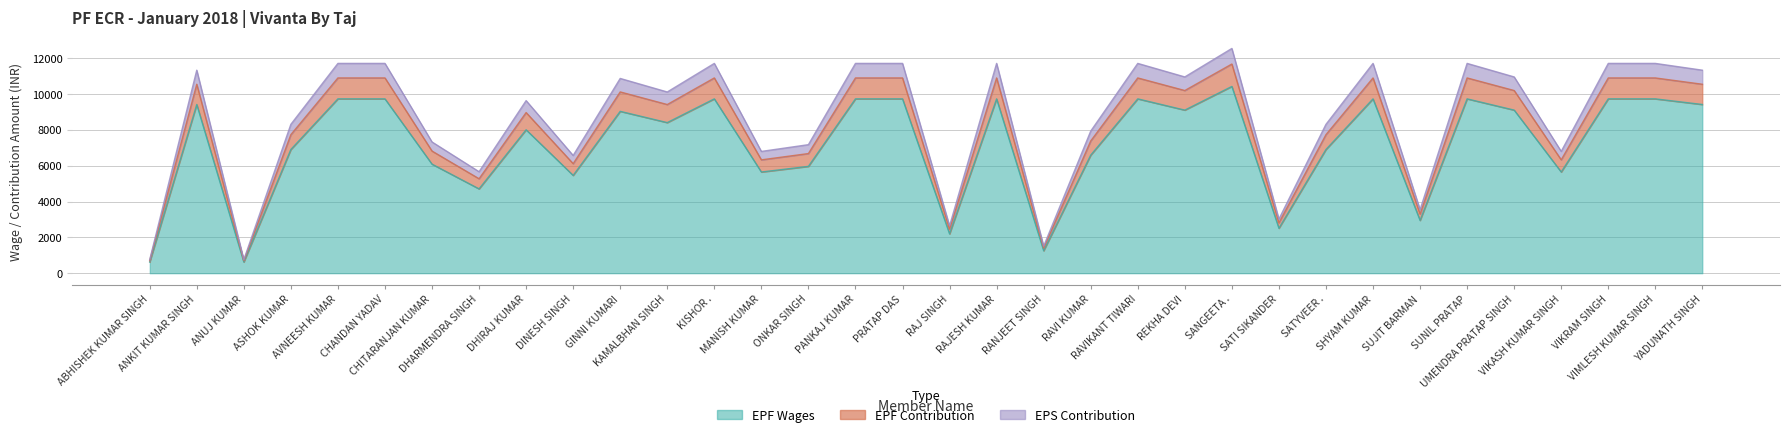

What are all the series names shown in the legend?

EPF Wages, EPF Contribution, EPS Contribution